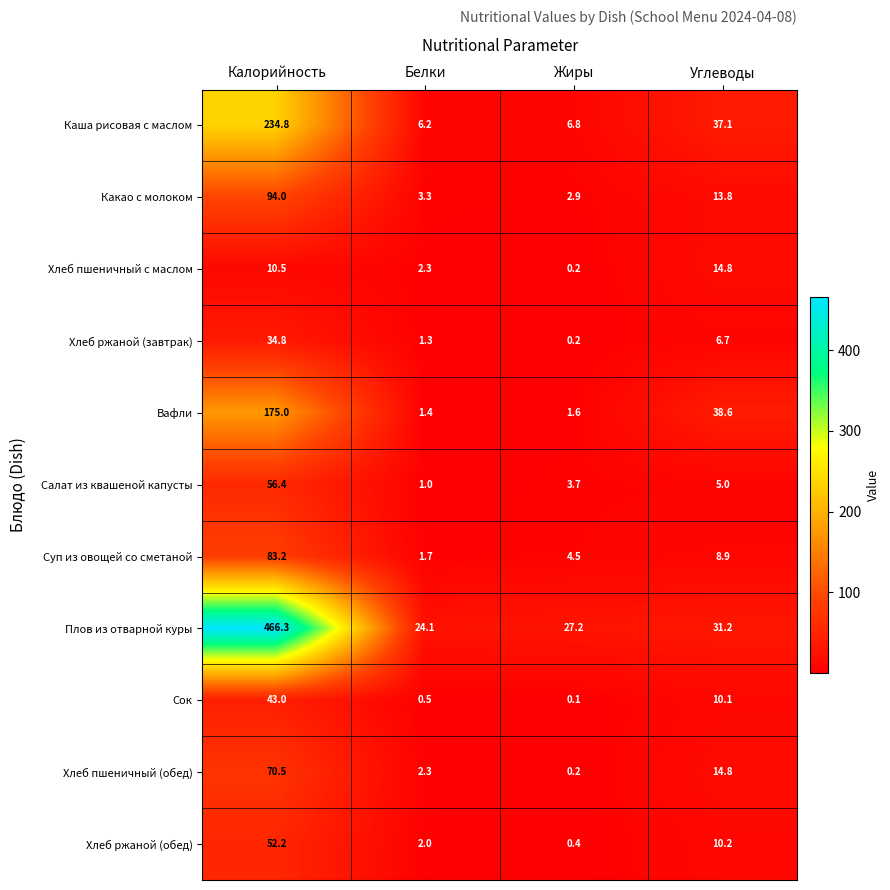

What is the difference between the highest and lowest values at Белки?

23.6